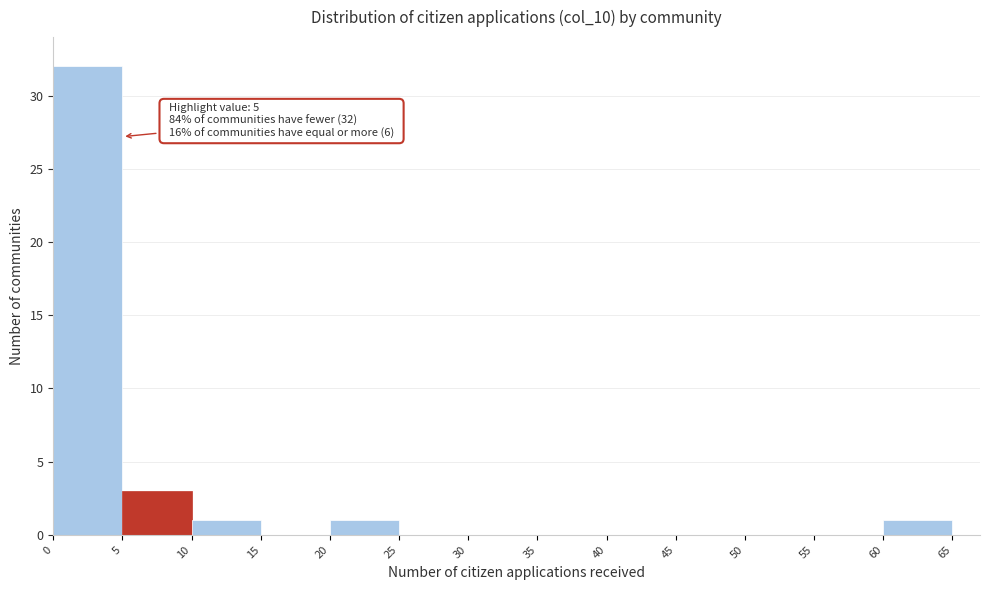

Which range on the x-axis has the tallest bar?

0 to 5